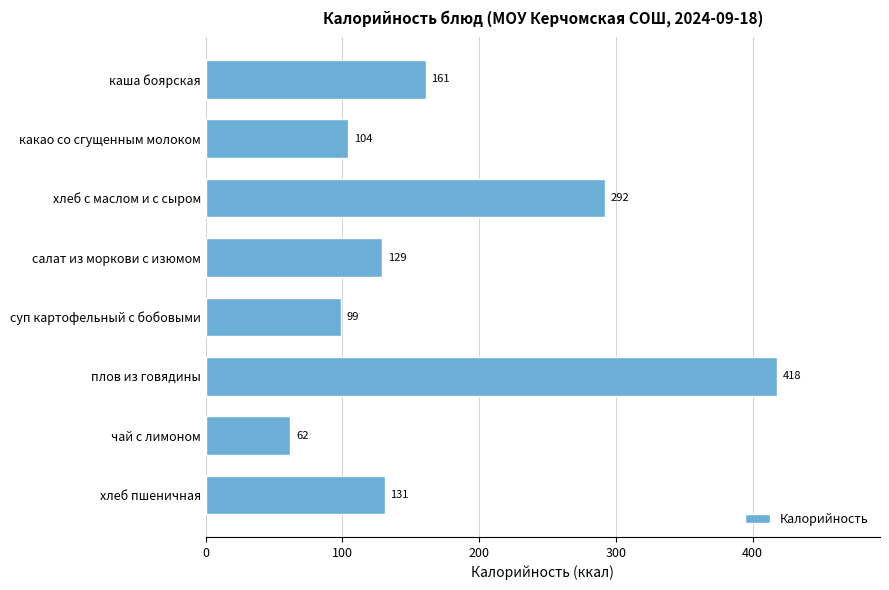

True or false: the data shows 702 at плов из говядины.

False